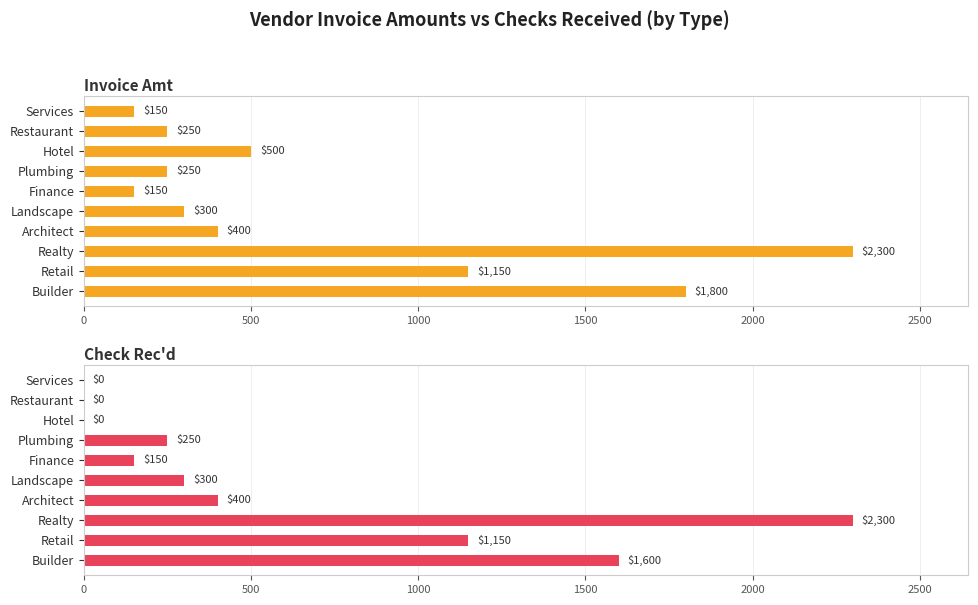

Does the chart contain any negative values?

No